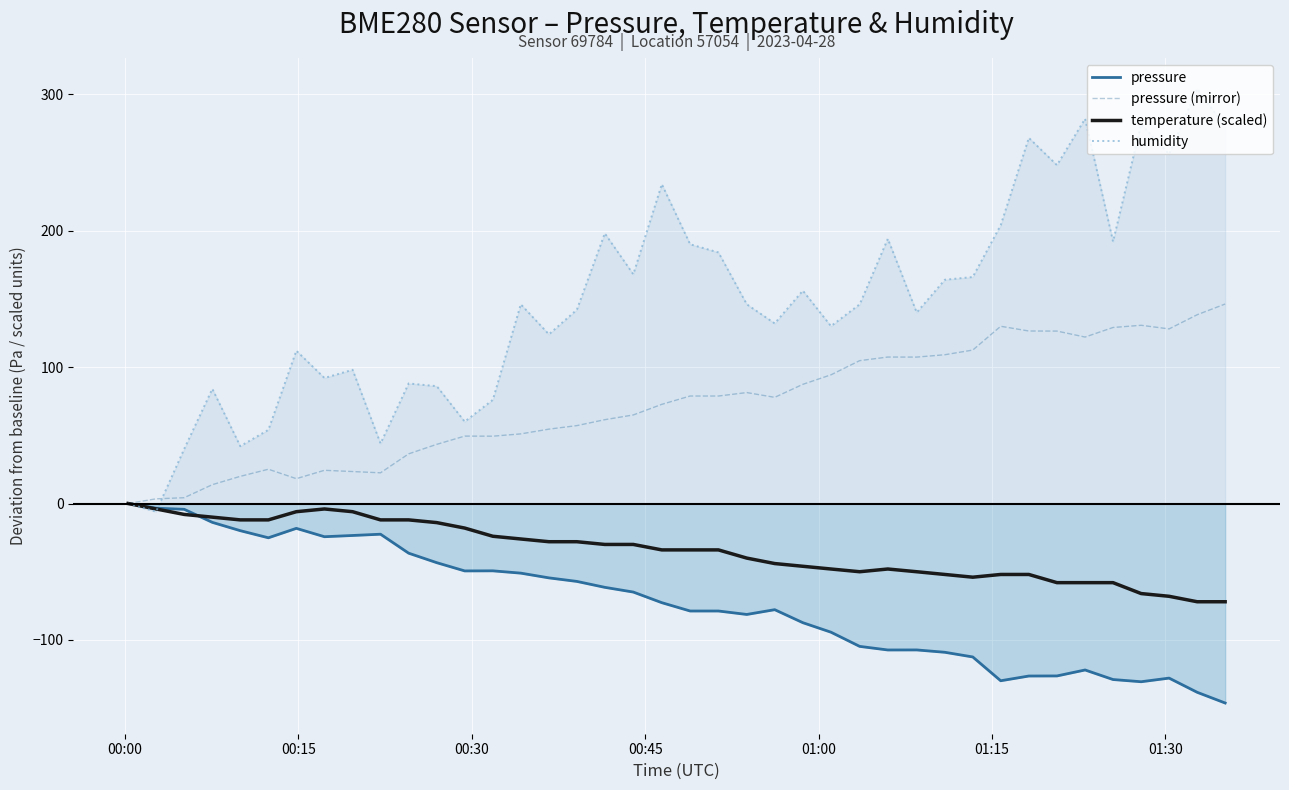

True or false: humidity has more than 2 points higher than both neighbors.

True